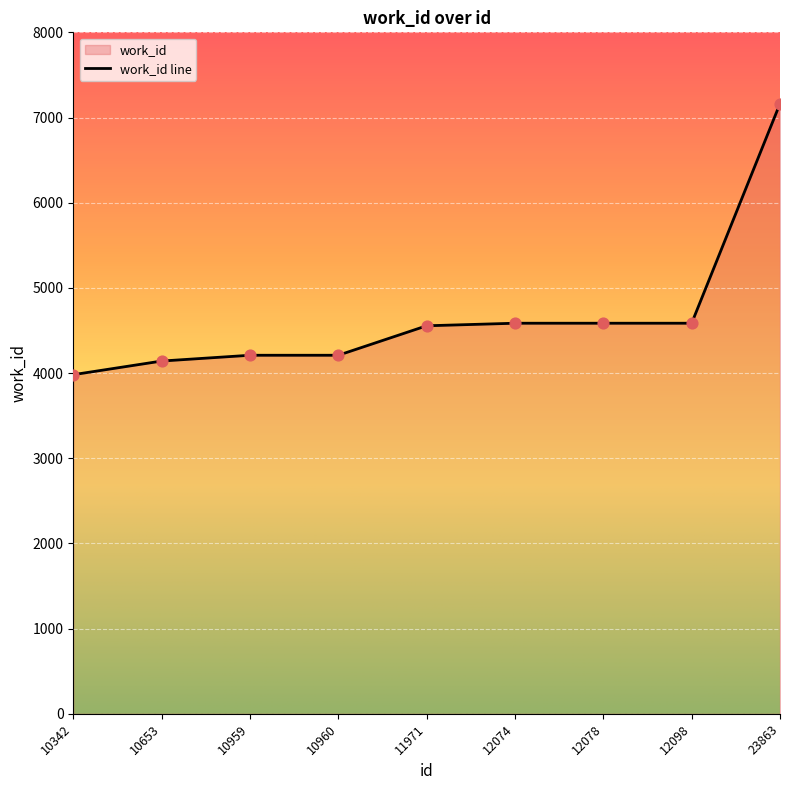

What is the change in value from 10342 to 23863?

+3182